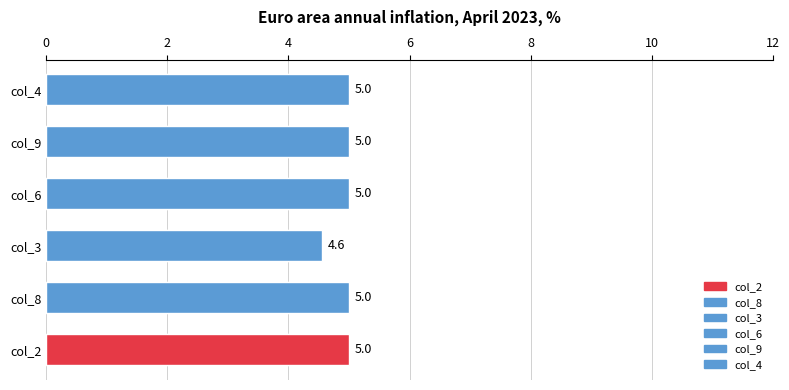

Which has a higher value, 4 or 8?

8